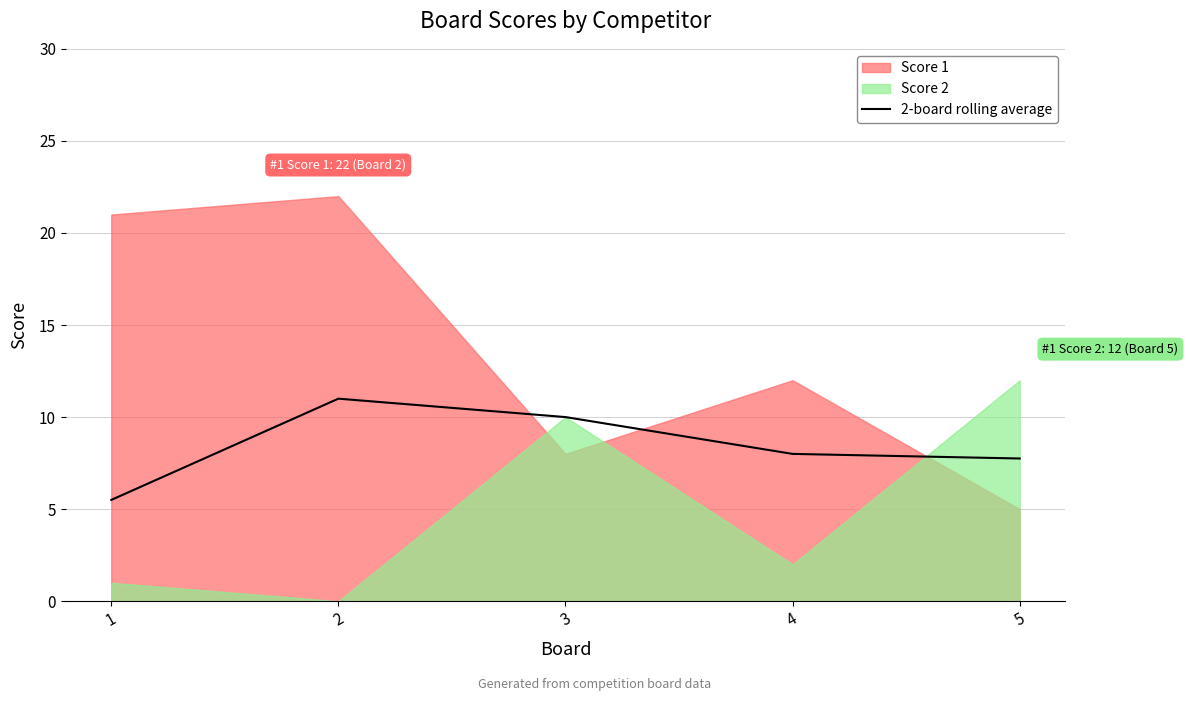

The value of 2-board rolling average at 4 is 8.0. True or false?

True